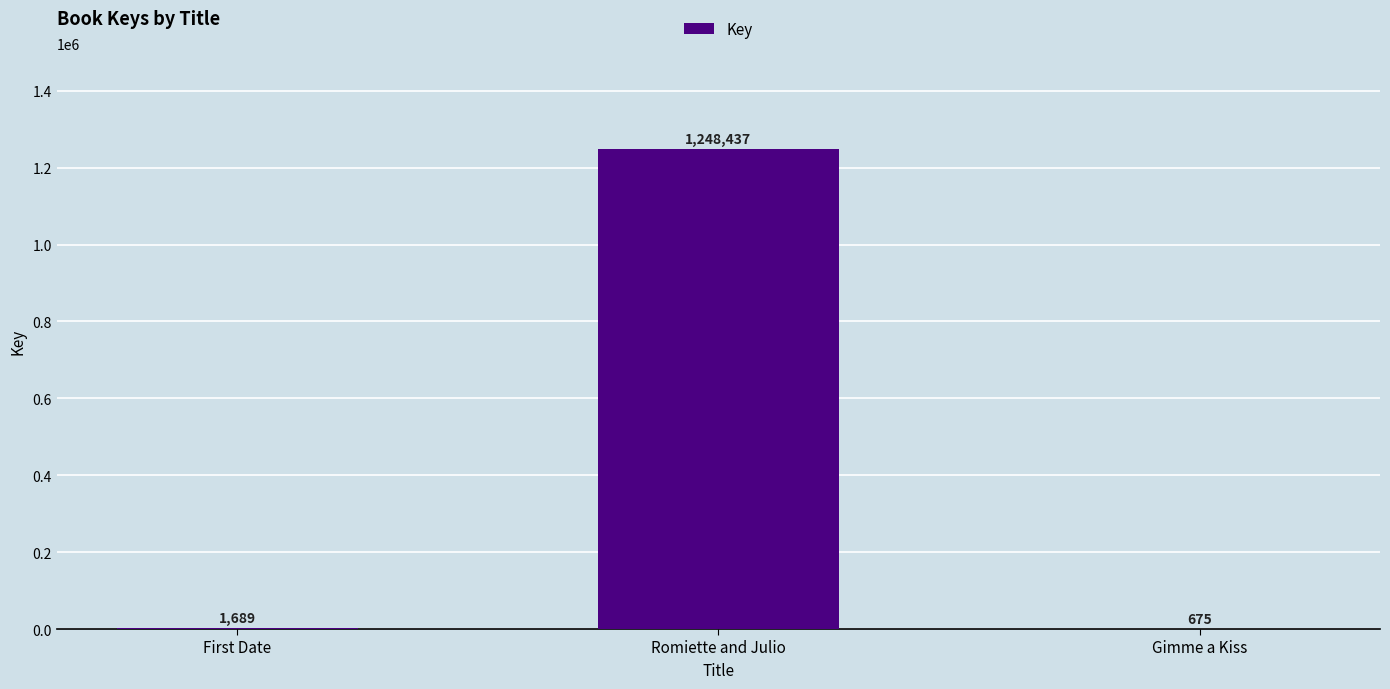

What is the sum of all values?

1250801